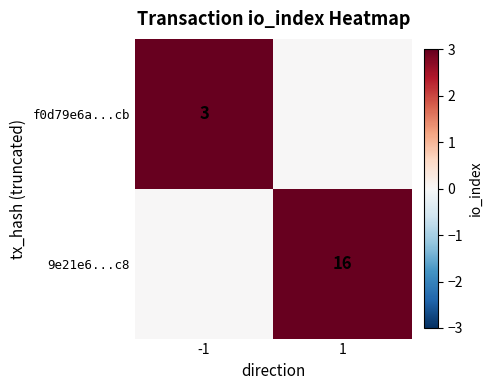

The 9e21e6...c8 series shows 16 at 1. True or false?

True